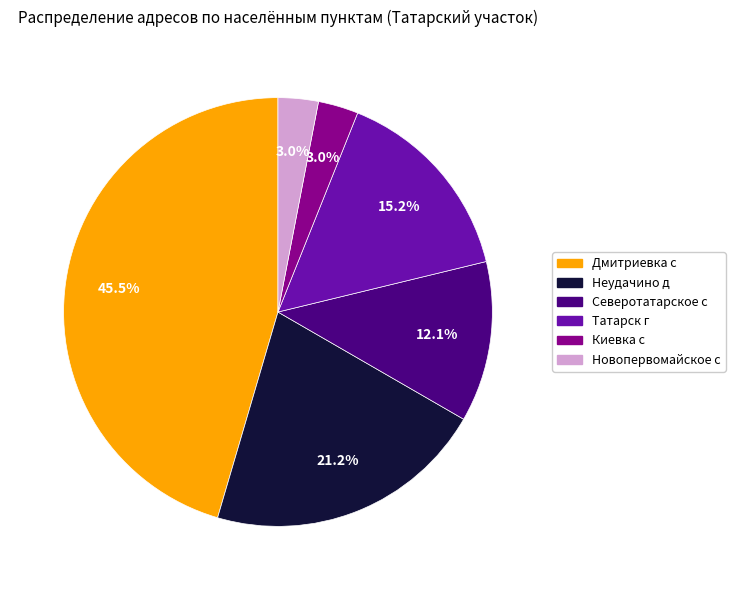

To the nearest percent, what percentage of the pie is Неудачино д?

21%